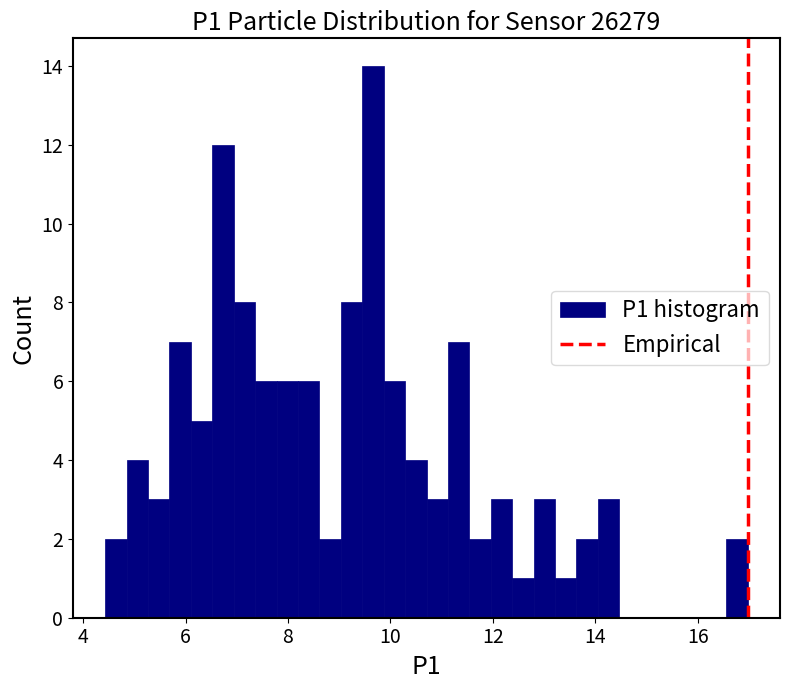

Read against the x-axis, roughly where is the centre of the tallest bar?

9.6